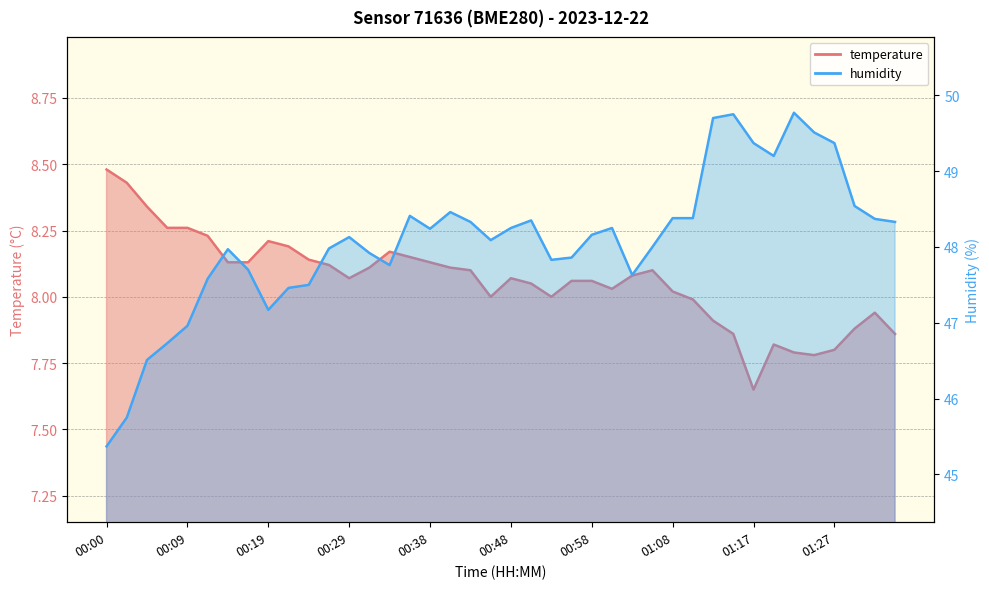

True or false: humidity and temperature cross at least once.

False